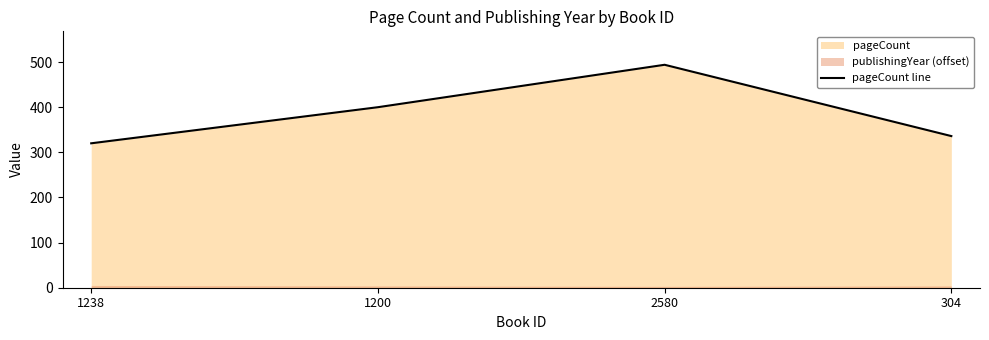

True or false: there are more than 2 points higher than both neighbors.

False